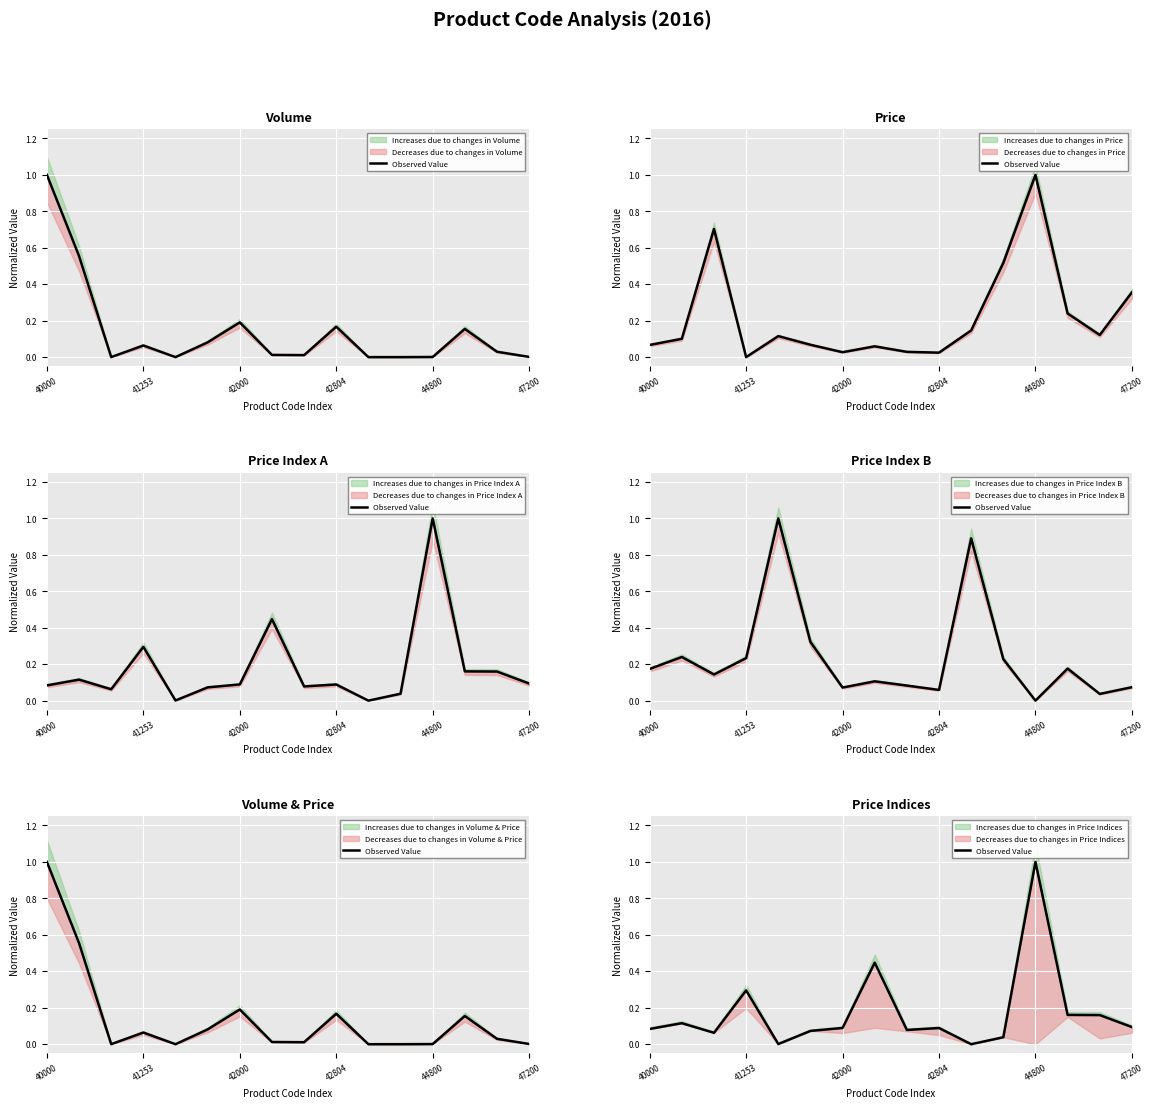

Is this an area chart (filled region under the line)?

No